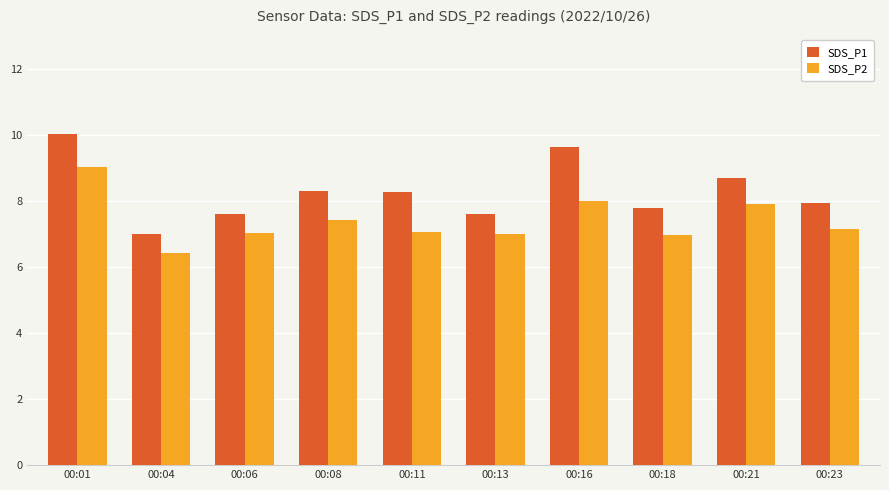

What is the sum of the SDS_P2 values at 00:16 and 00:11?

15.1